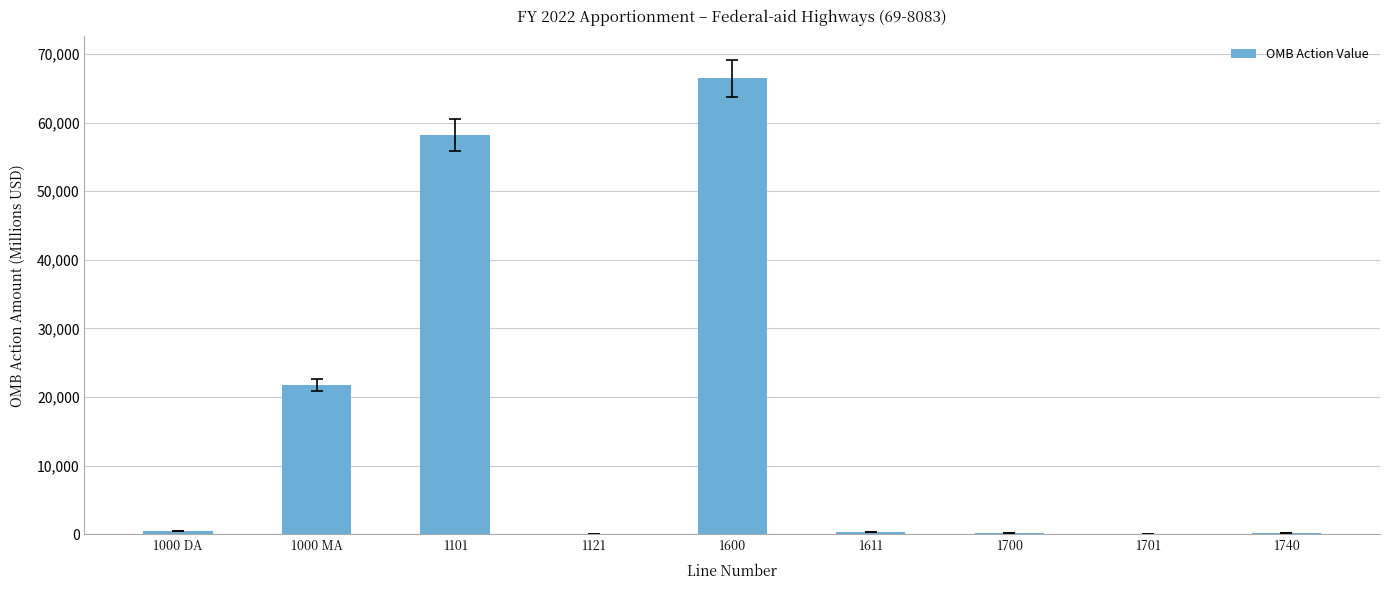

What is the greatest value displayed?

66454.2